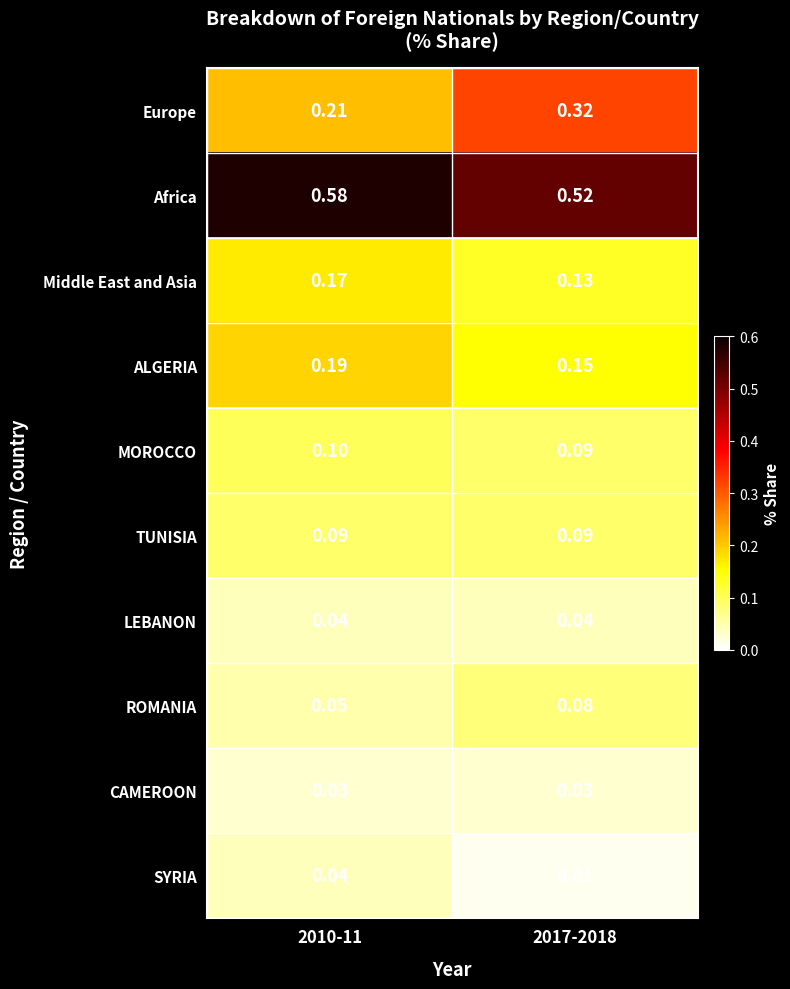

Count the number of data series in this chart.

10